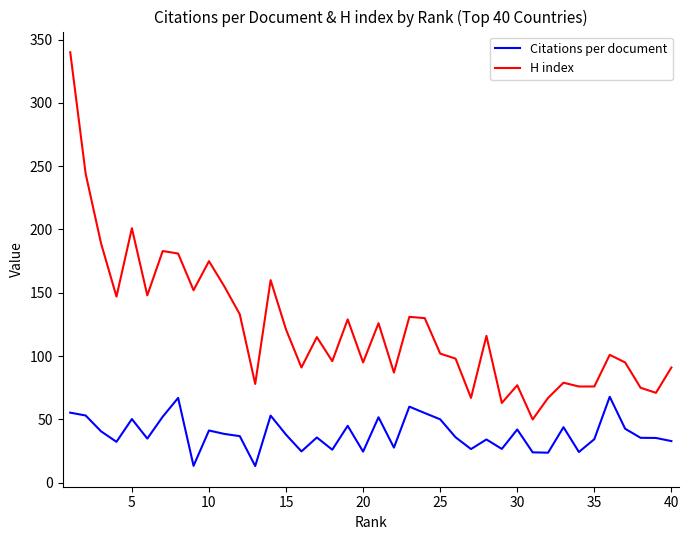

How many lines are shown in the chart?

2